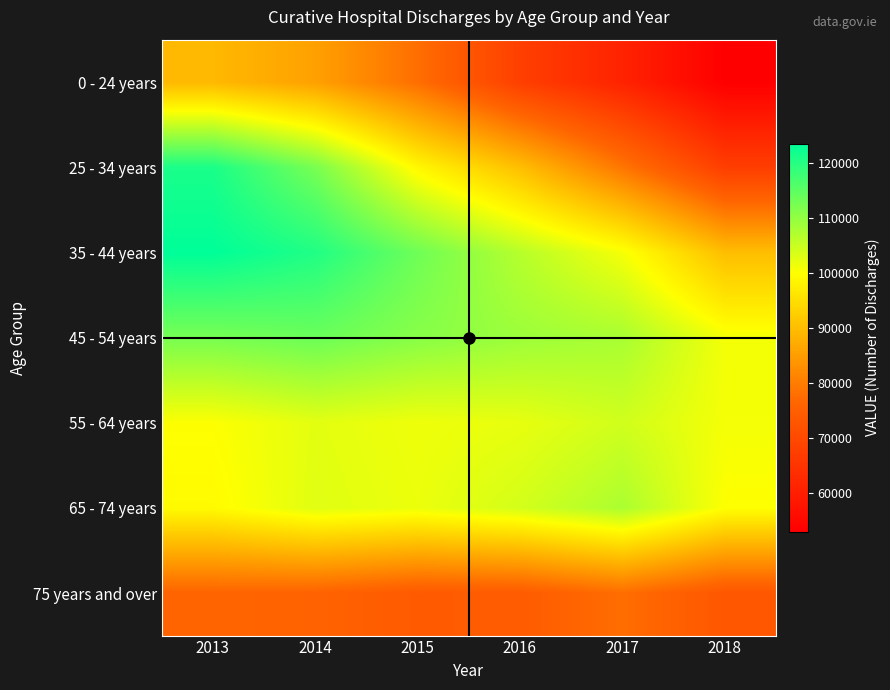

Rank the series by their maximum value, from lowest to highest.

75 years and over, 0 - 24 years, 55 - 64 years, 65 - 74 years, 45 - 54 years, 25 - 34 years, 35 - 44 years